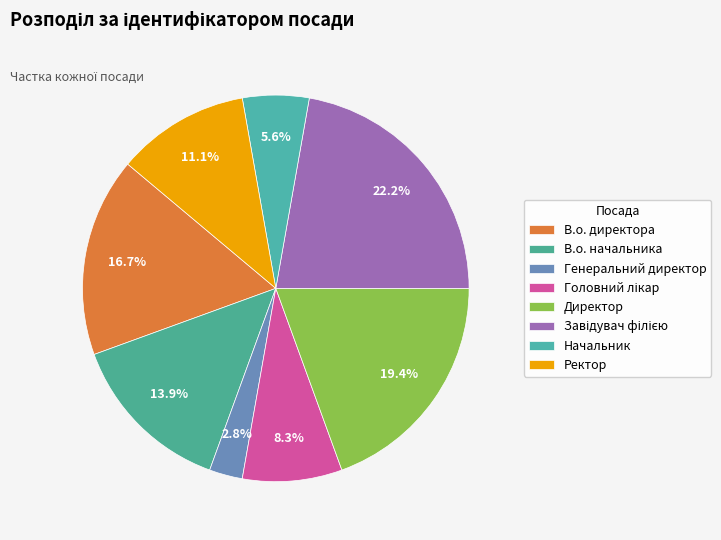

To the nearest percent, what portion does Генеральний директор represent?

3%